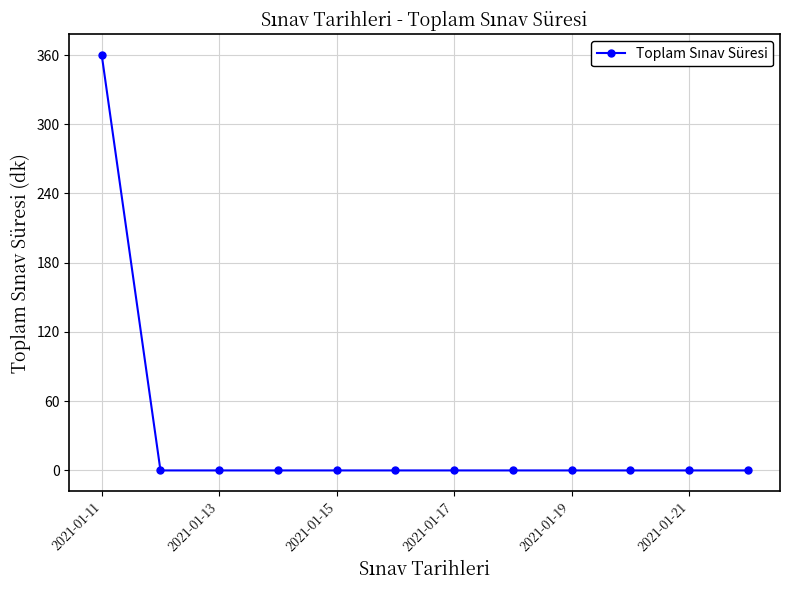

What is the maximum value shown in the chart?

360